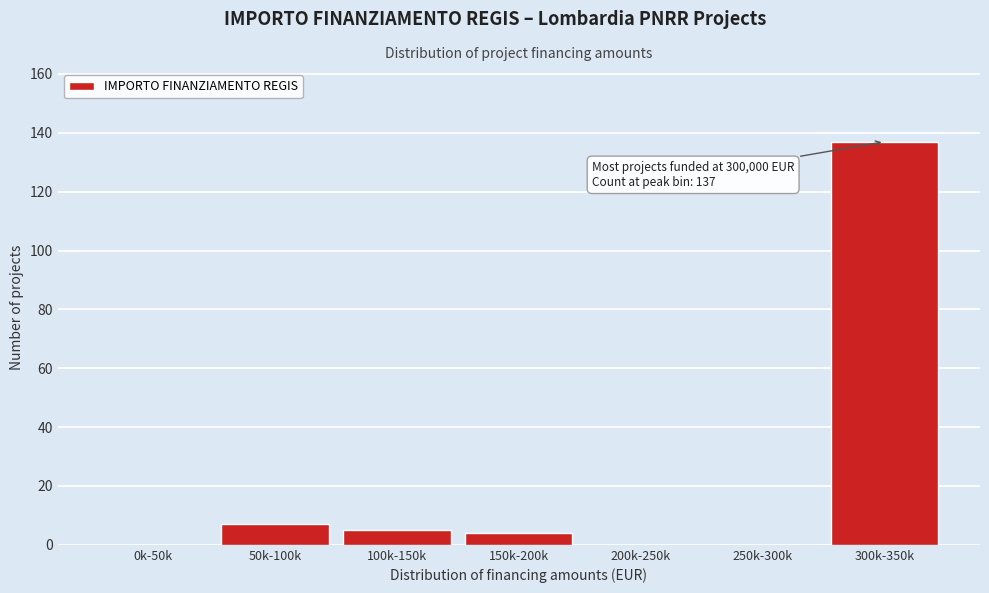

Reading right to left, transcribe all the data shown in this chart.

300k-350k=137	250k-300k=0	200k-250k=0	150k-200k=4	100k-150k=5	50k-100k=7	0k-50k=0